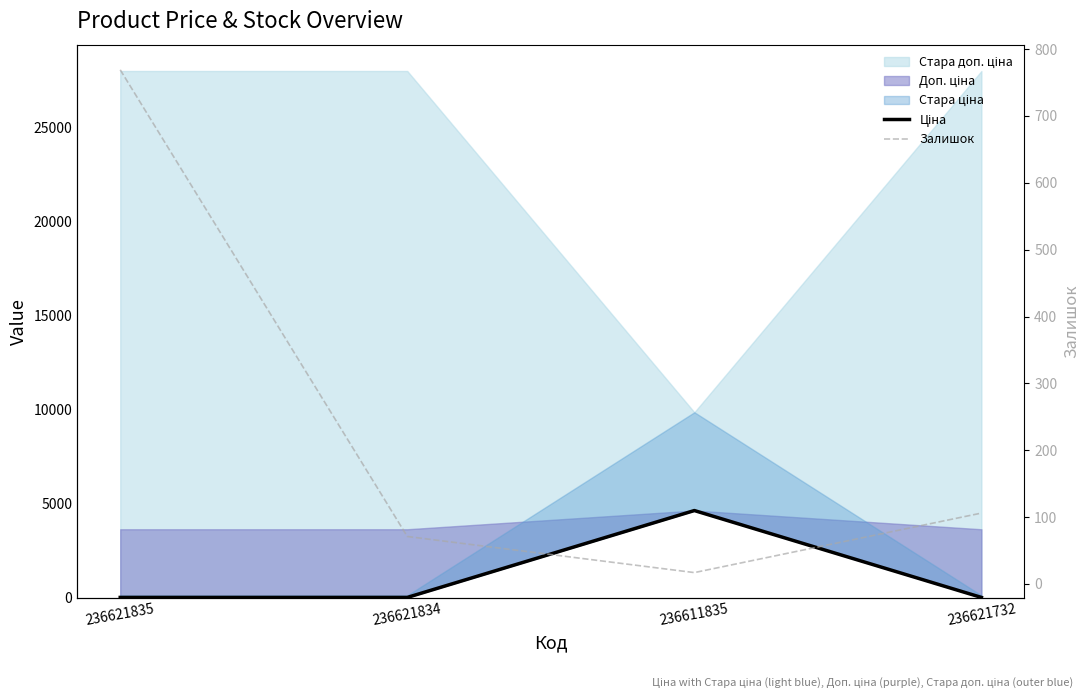

Where does the Залишок series first go above 106?

236621835